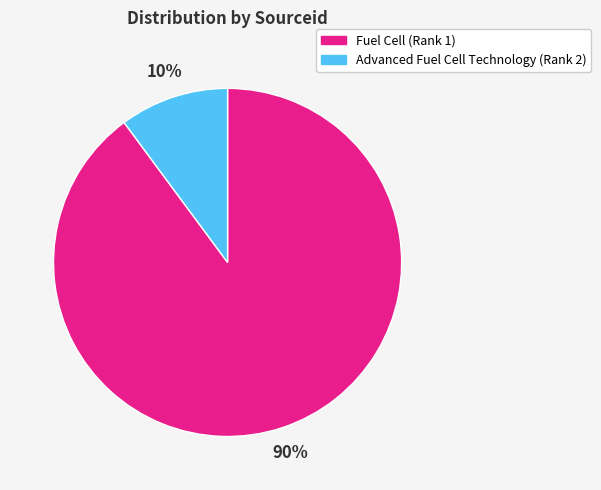

Which category has the smallest portion of the pie?

Advanced Fuel Cell Technology (Rank 2)